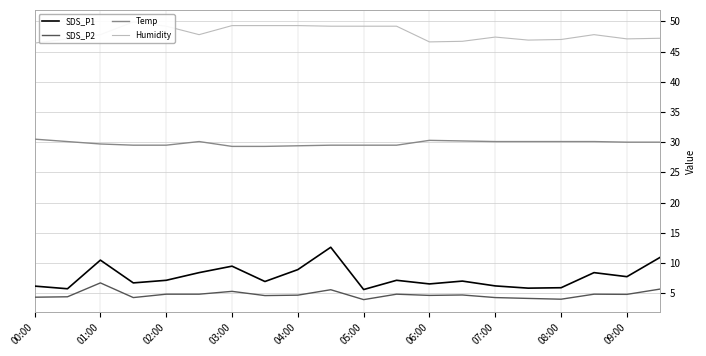

Is it true that Humidity equals 46.9 at 15?

True